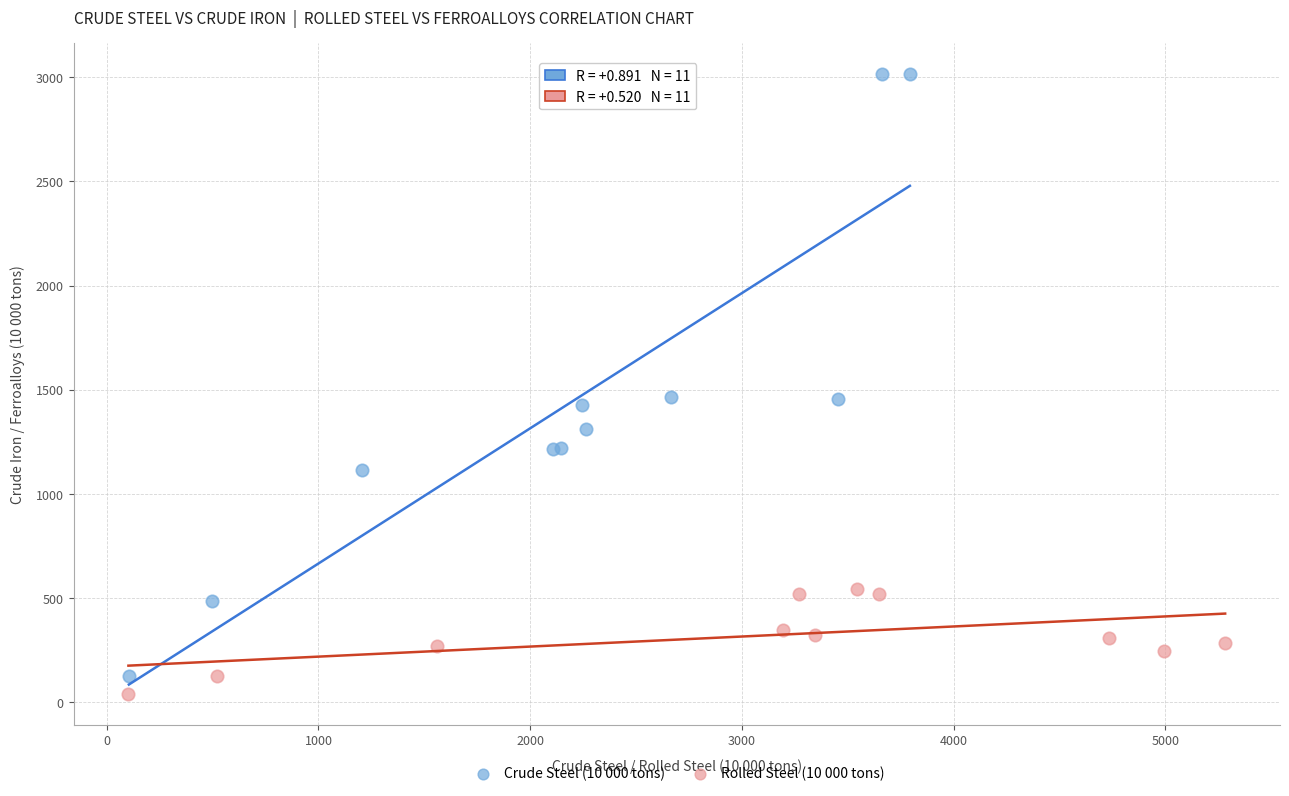

What are all the series names shown in the legend?

Crude Steel (10 000 tons), Rolled Steel (10 000 tons)